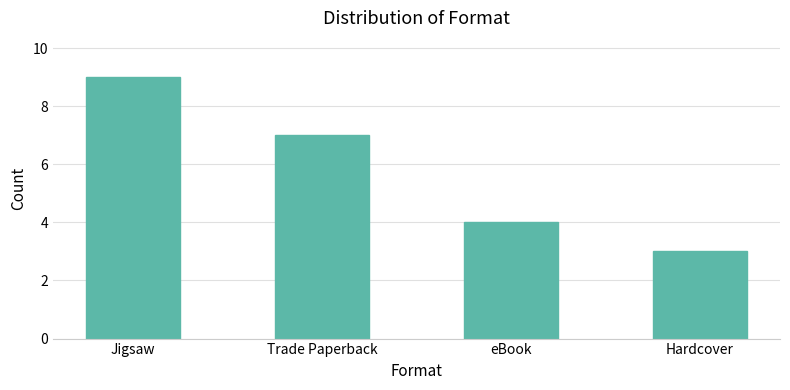

What is the smallest value displayed?

3